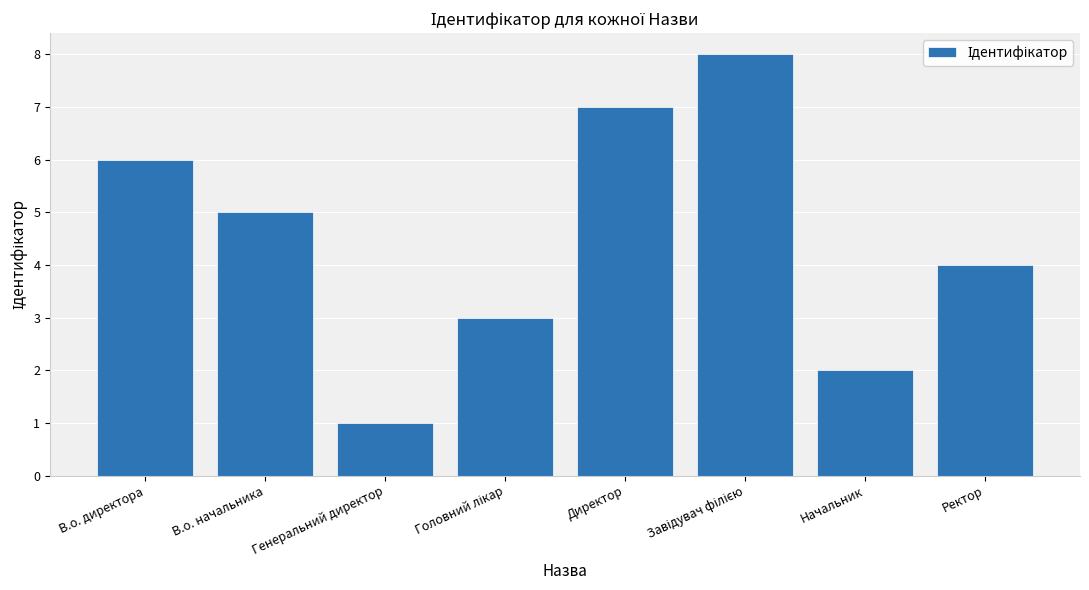

Does the chart contain any negative values?

No